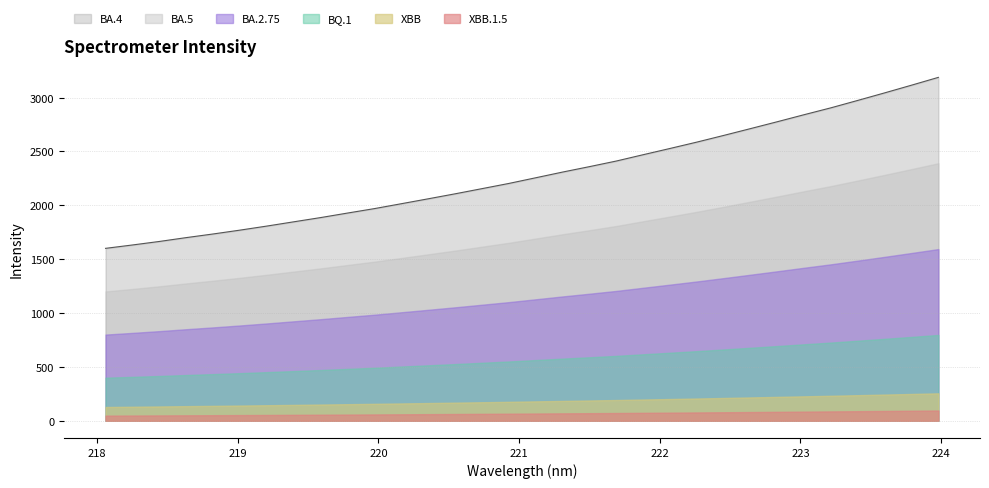

What is the label of the 7th point from the left?

219.2067